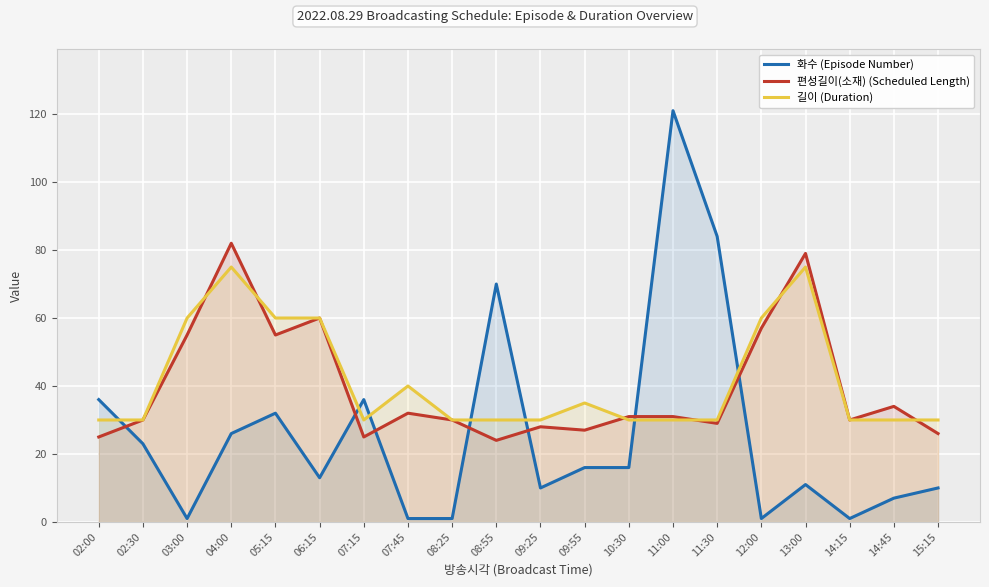

How many values in the 편성길이(소재) (Scheduled Length) series exceed 31?

8